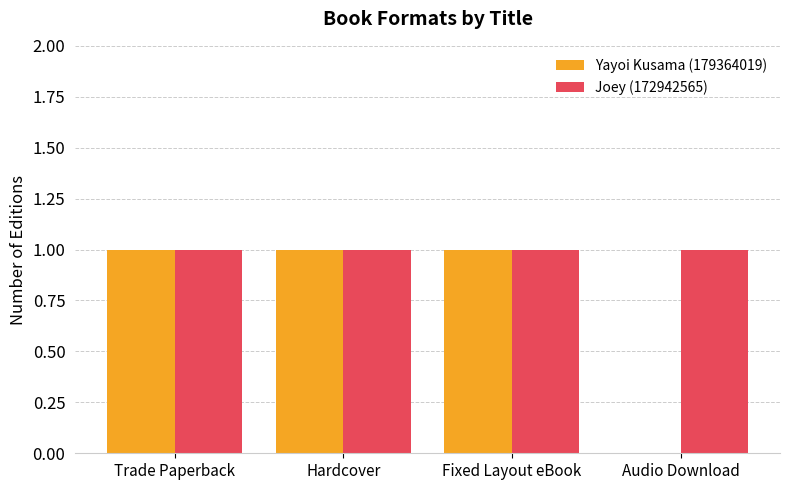

Which series has the largest total across all categories?

Joey (172942565)